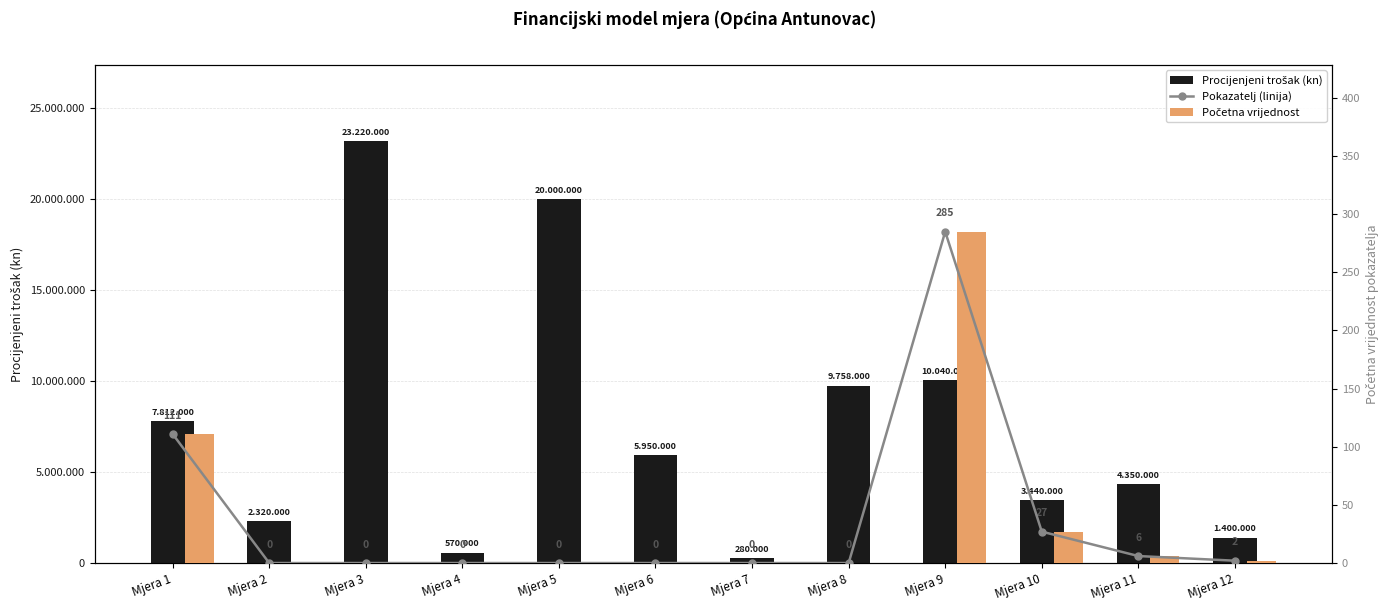

Reading left to right, transcribe all the data shown in this chart.

Procijenjeni trošak (kn): 7812000	2320000	23220000	570000	20000000	5950000	280000	9758000	10040000	3440000	4350000	1400000
Pokazatelj (linija): 111	0	0	0	0	0	0	0	285	27	6	2
Početna vrijednost: 111	0	0	0	0	0	0	0	285	27	6	2